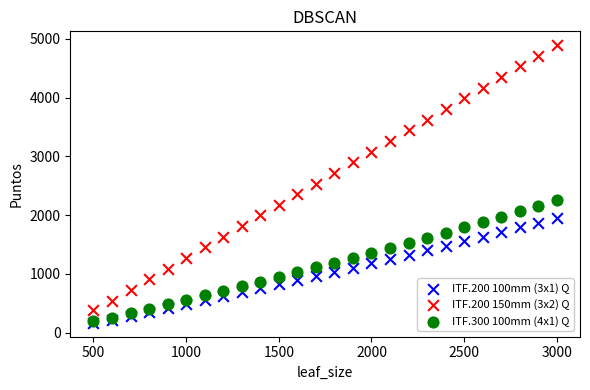

Which series has the largest Y range (max minus min)?

ITF.200 150mm (3x2) Q